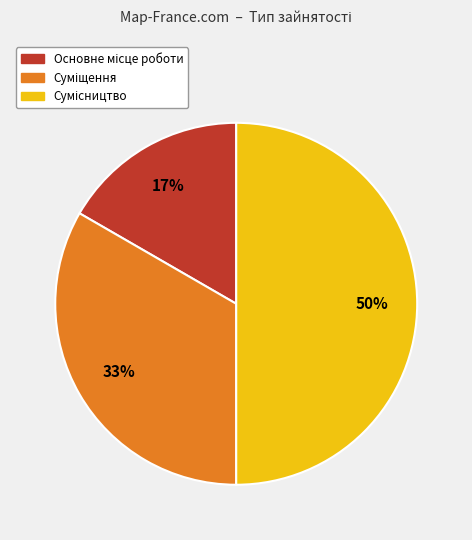

To the nearest percent, what is the average slice percentage?

33%